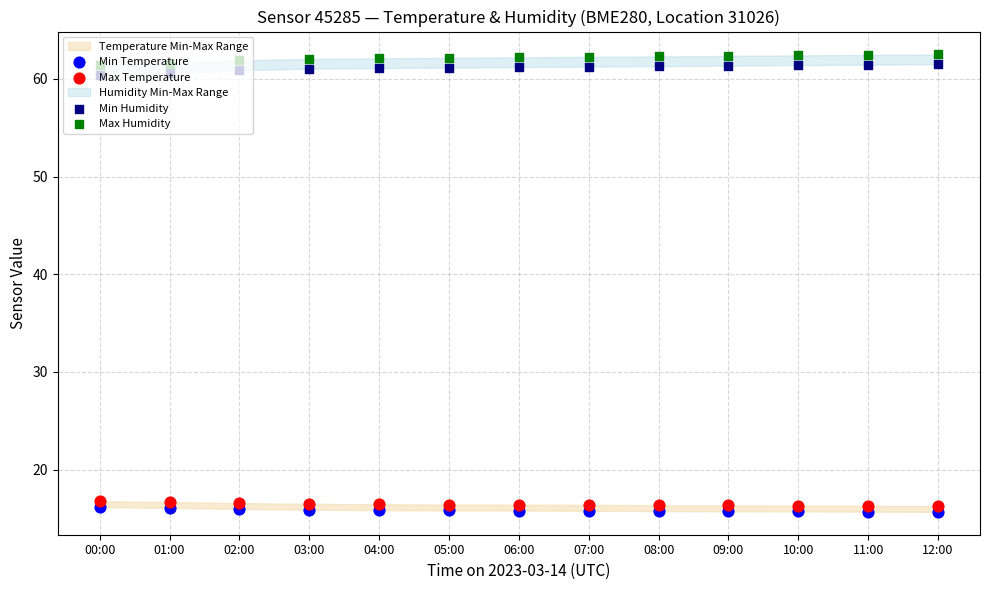

Which series has the largest total across all categories?

Max Humidity